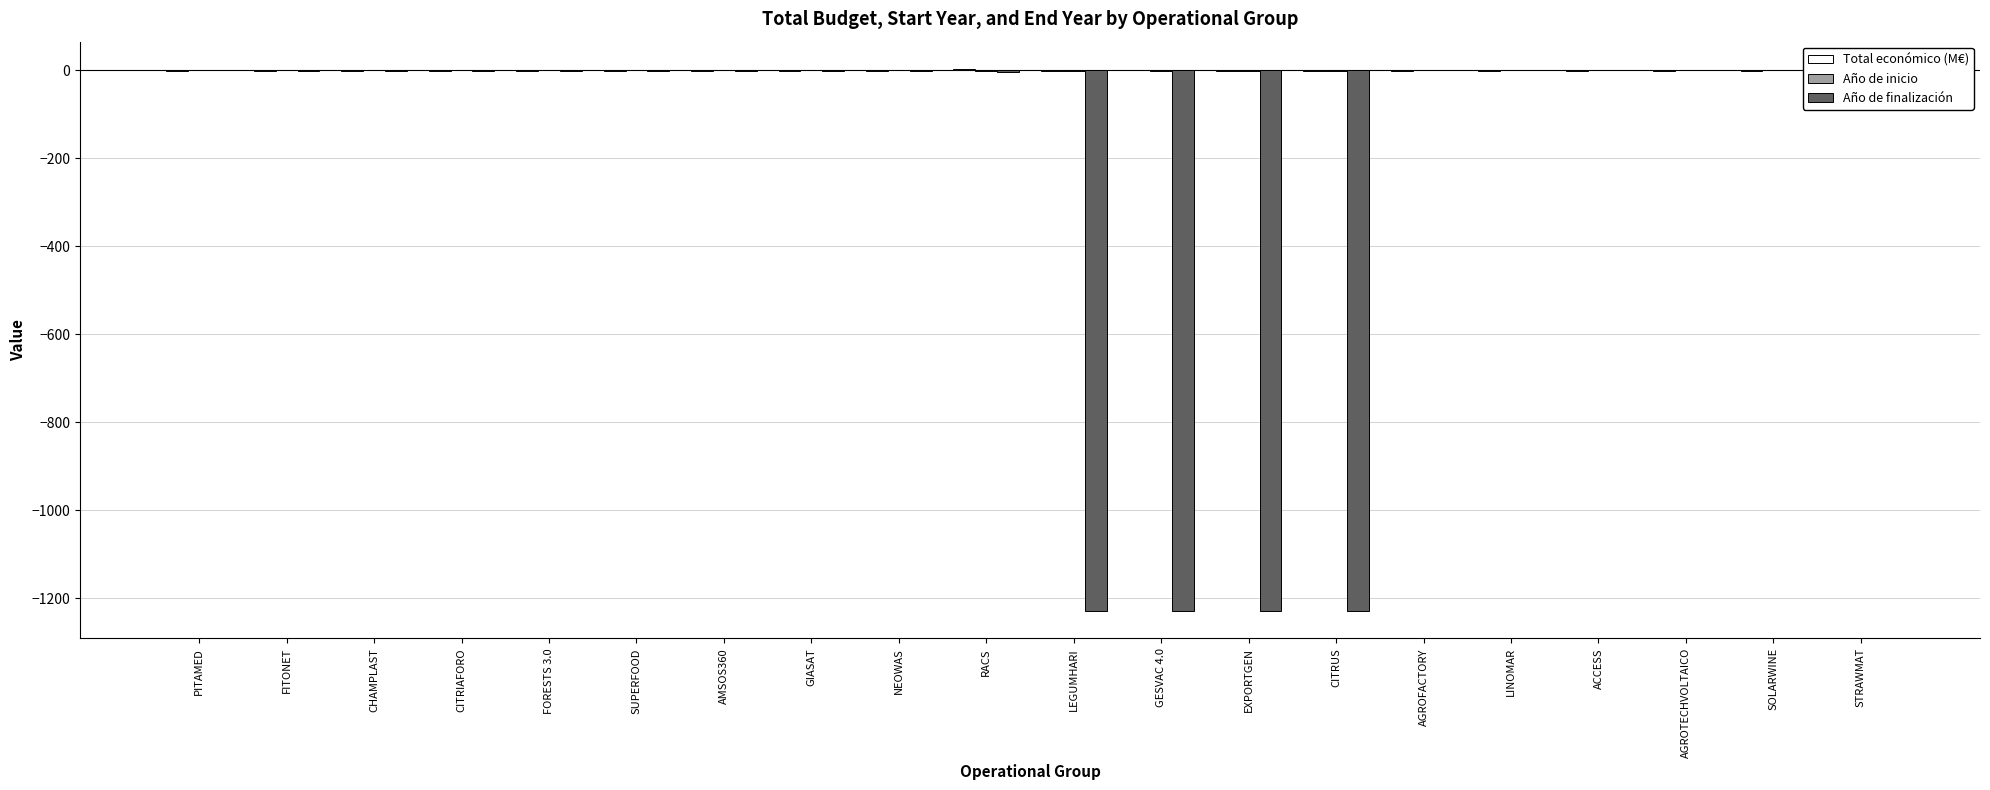

Which series has the largest total across all categories?

Año de inicio